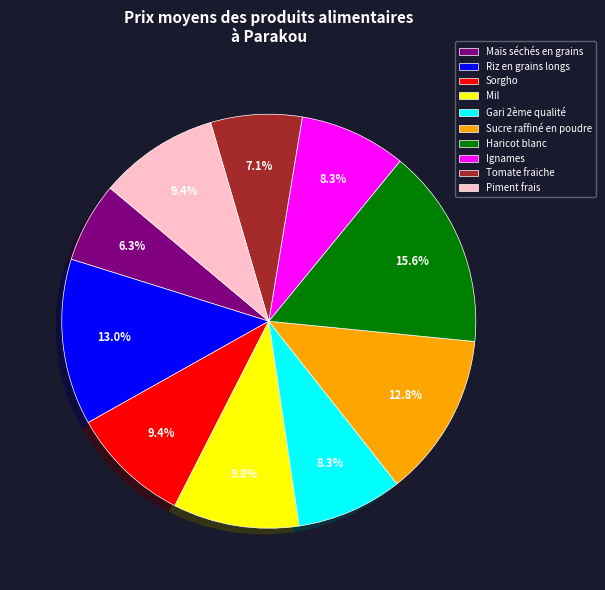

Between Riz en grains longs and Sorgho, which is larger?

Riz en grains longs